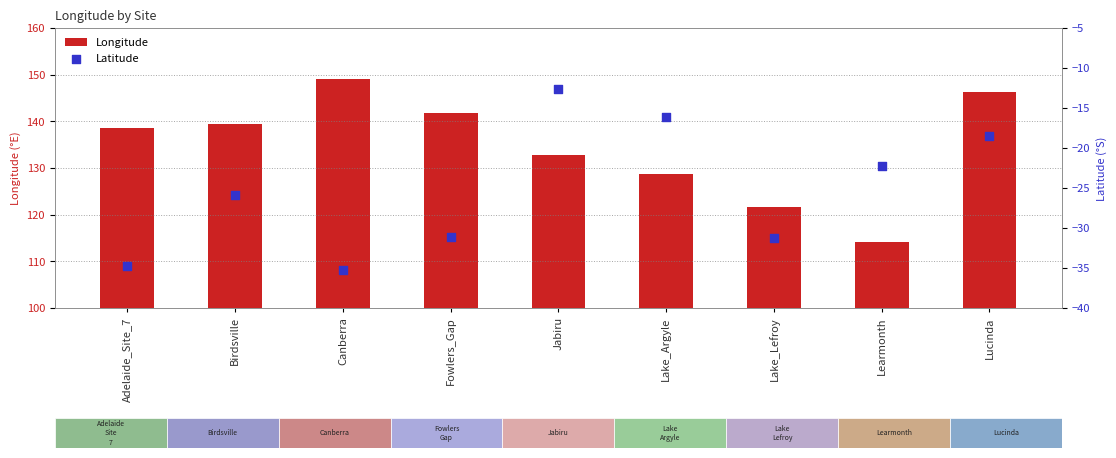

Which series has the largest Y range (max minus min)?

Longitude